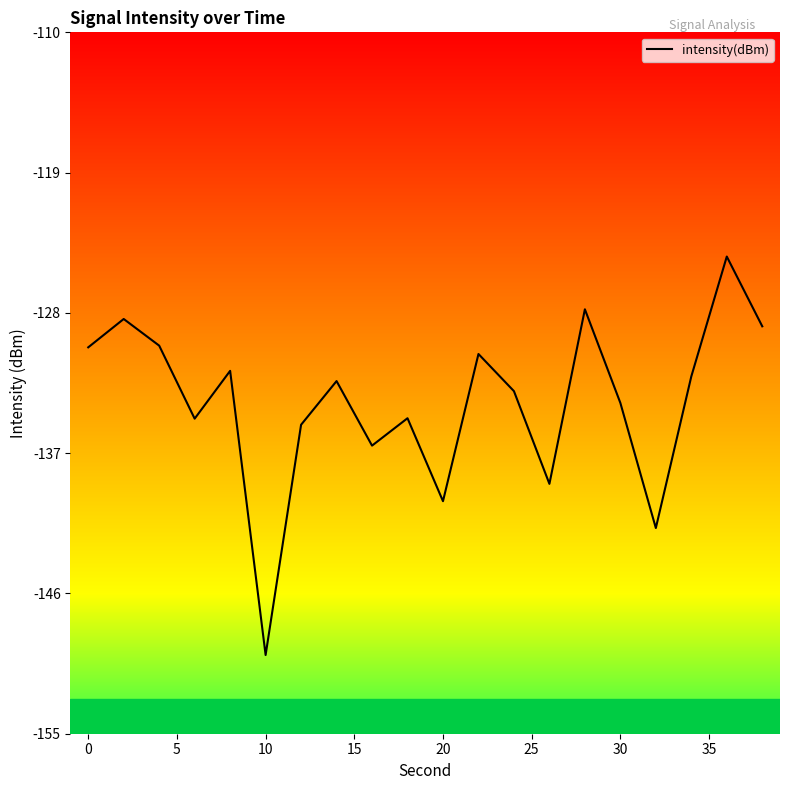

What is the smallest value displayed?

-150.0